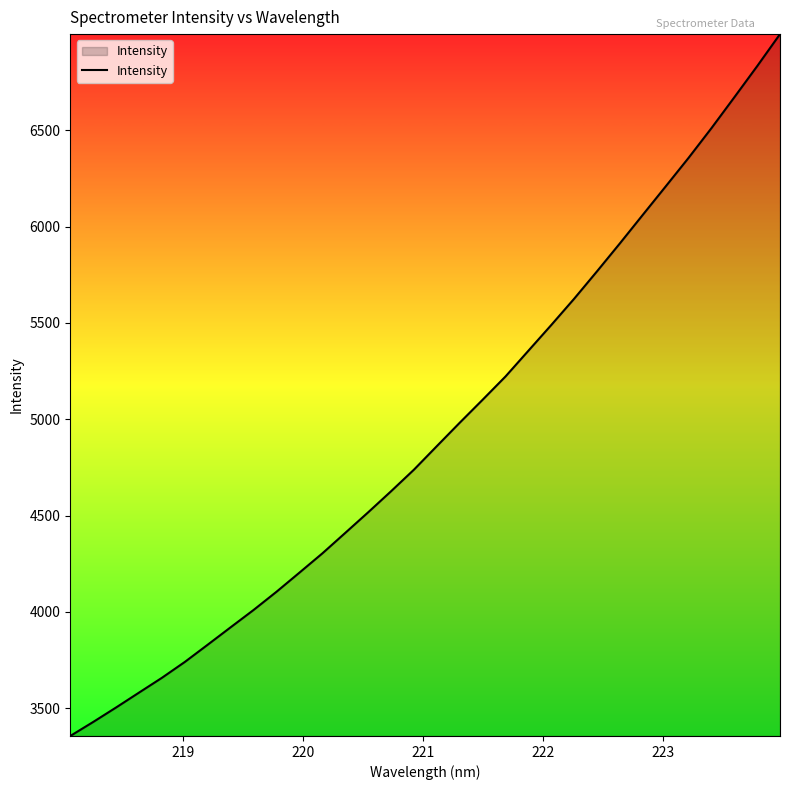

What is the smallest value displayed?

3356.0